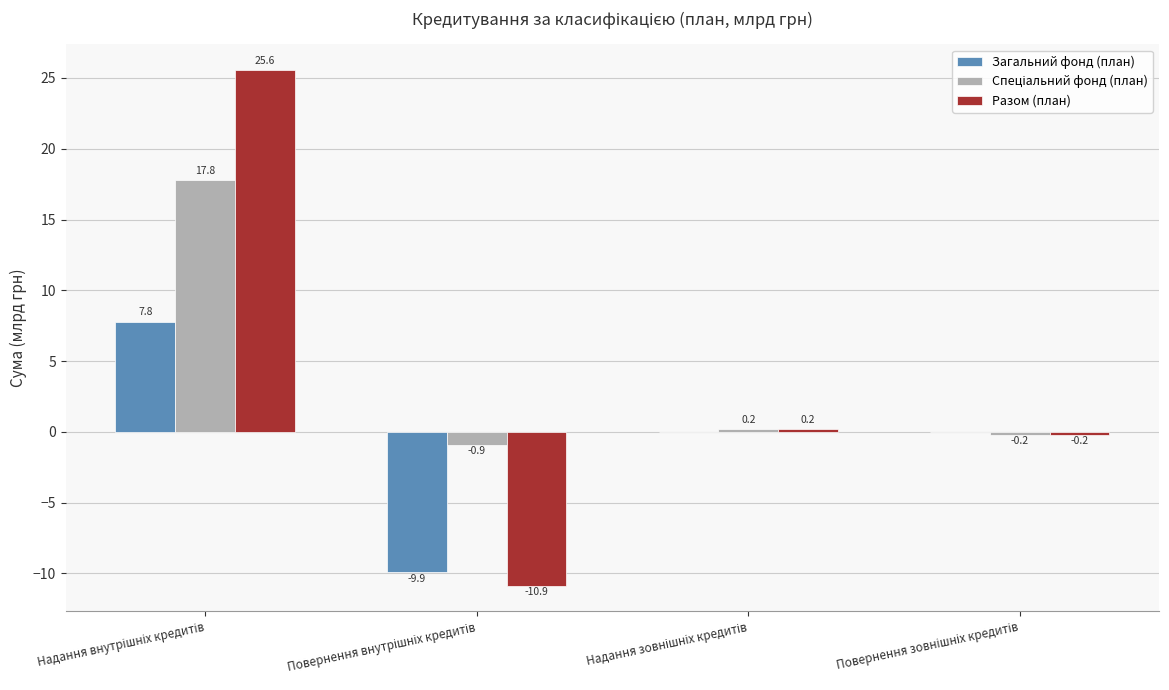

What is the greatest value displayed?

25.6